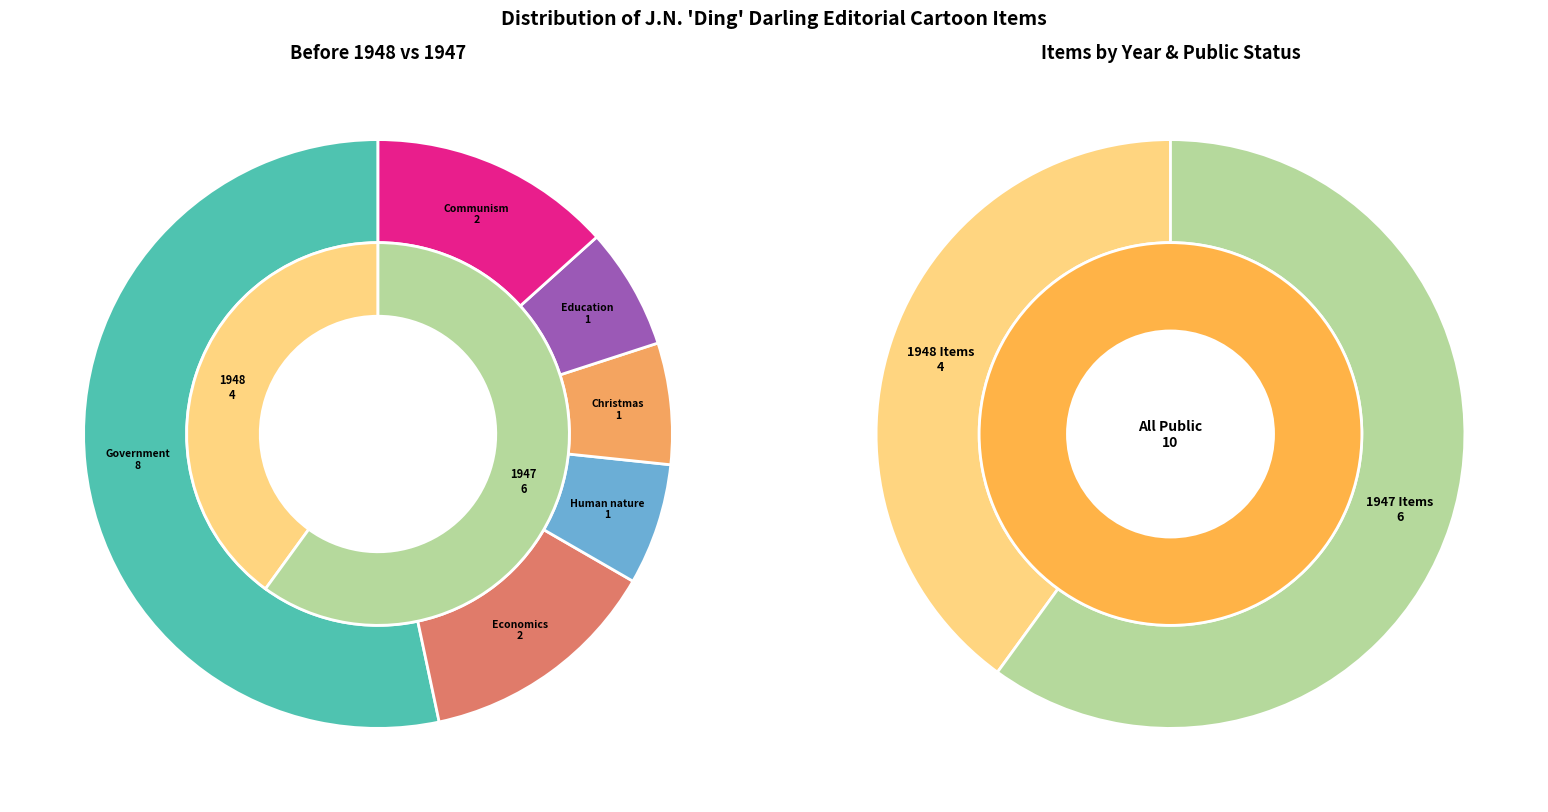

To the nearest percent, what portion does Economics represent?

13%